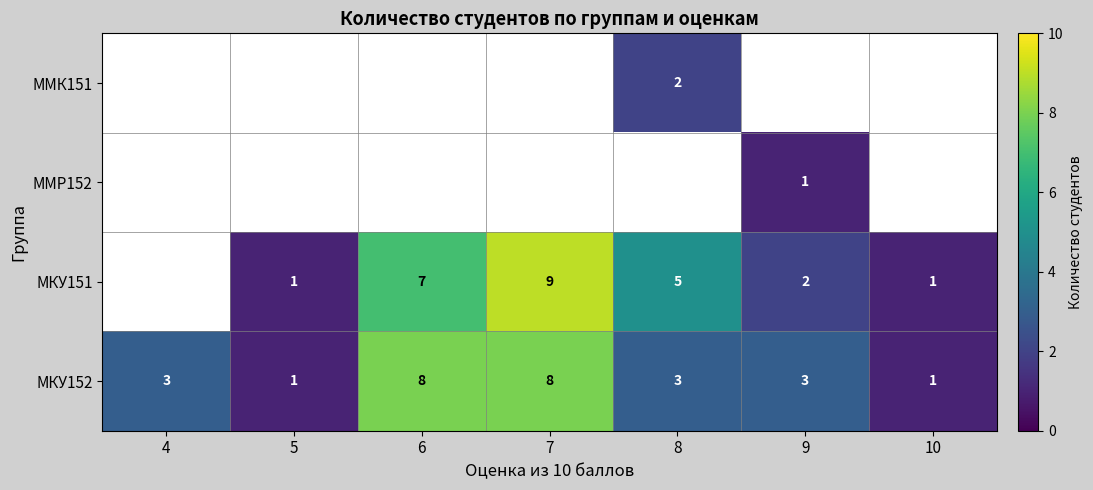

What is the difference between the maximum and second lowest values in the МКУ152 series?

7